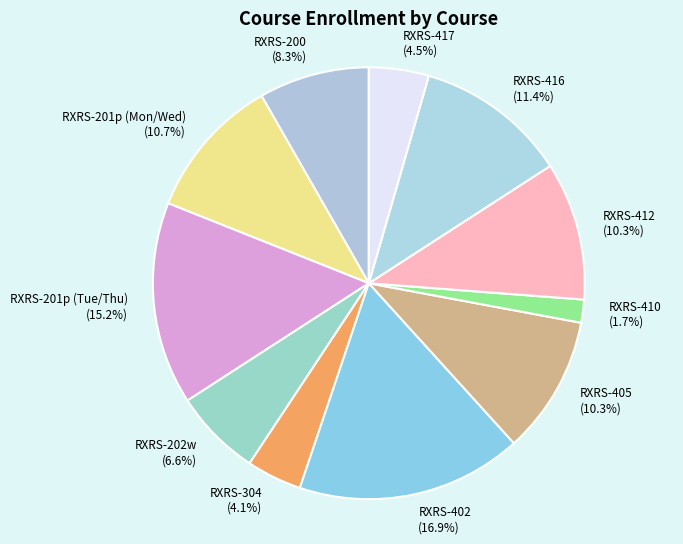

Between RXRS-405 and RXRS-200, which is larger?

RXRS-405